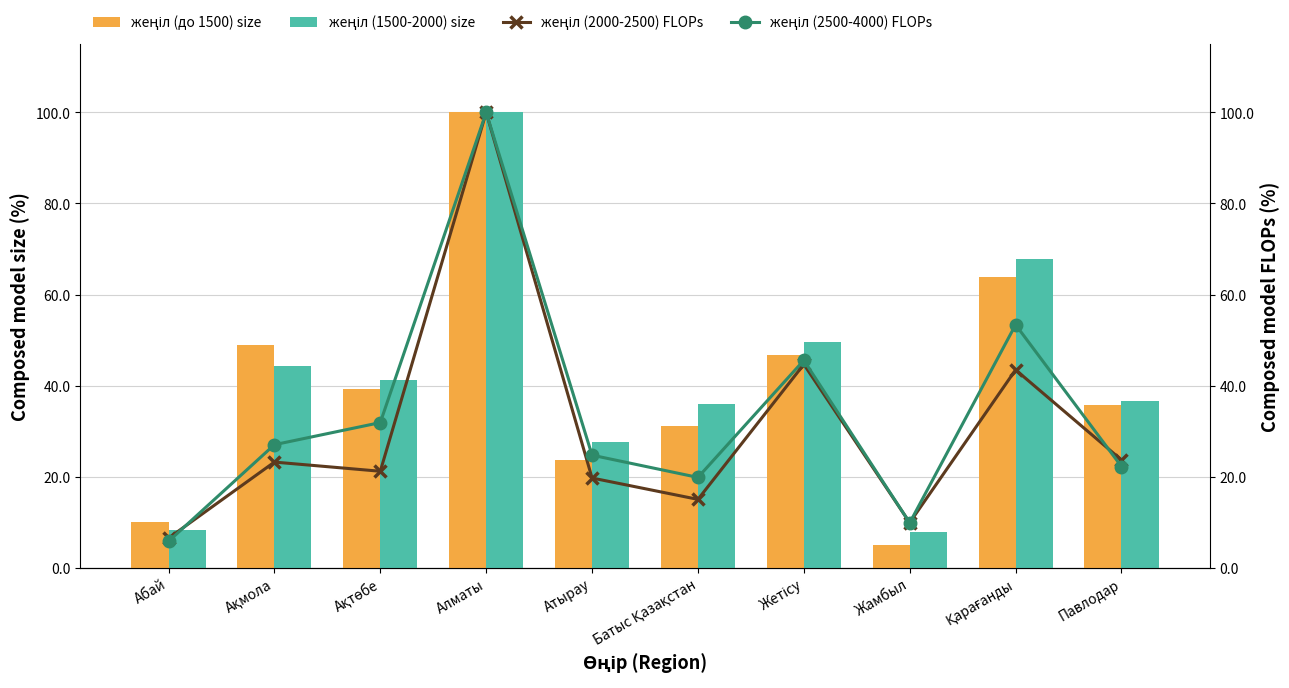

What value does the жеңіл (2500-4000) FLOPs series have at Атырау?

24.7